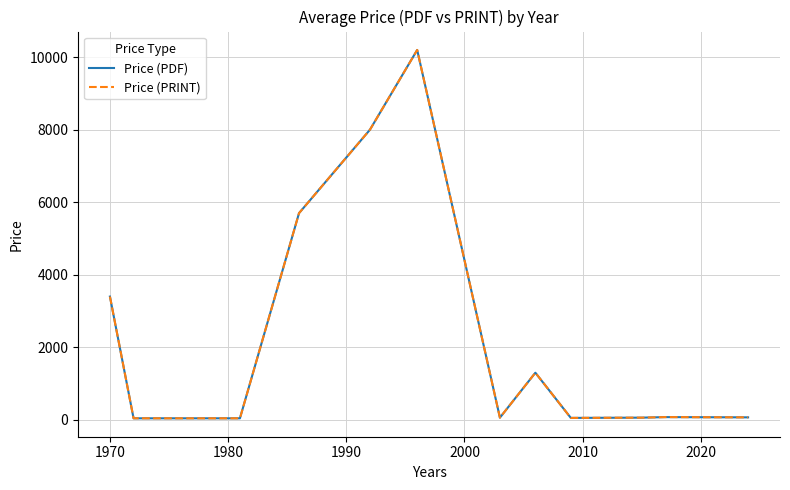

Does the chart display data point markers on the line(s)?

No